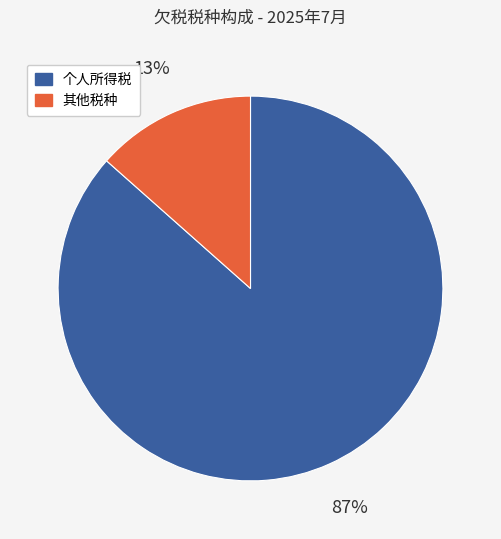

To the nearest percent, what is the average slice percentage?

50%